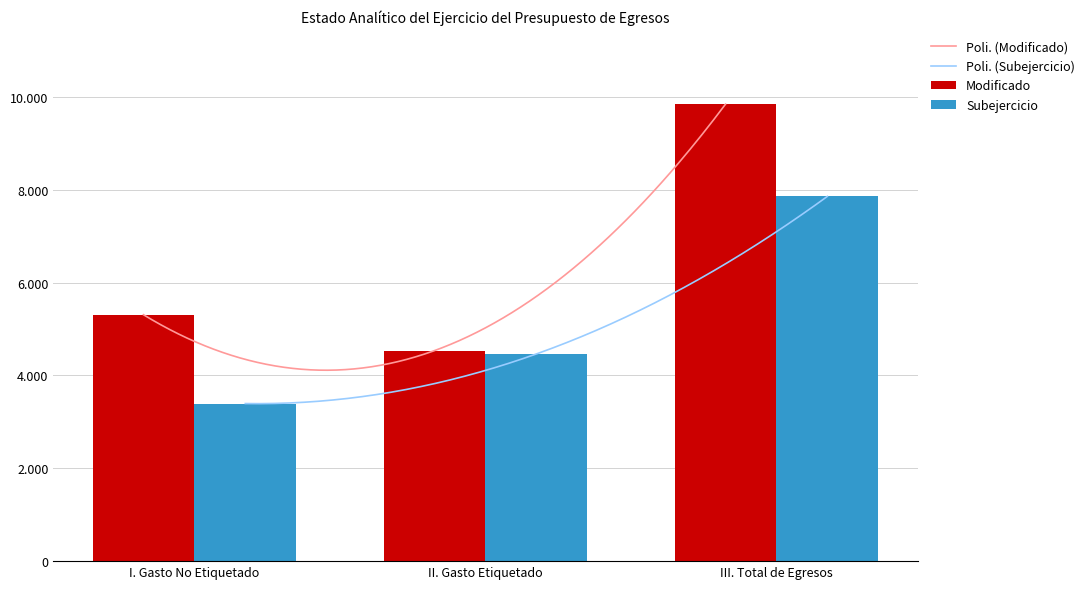

Which series has the largest total across all categories?

Modificado